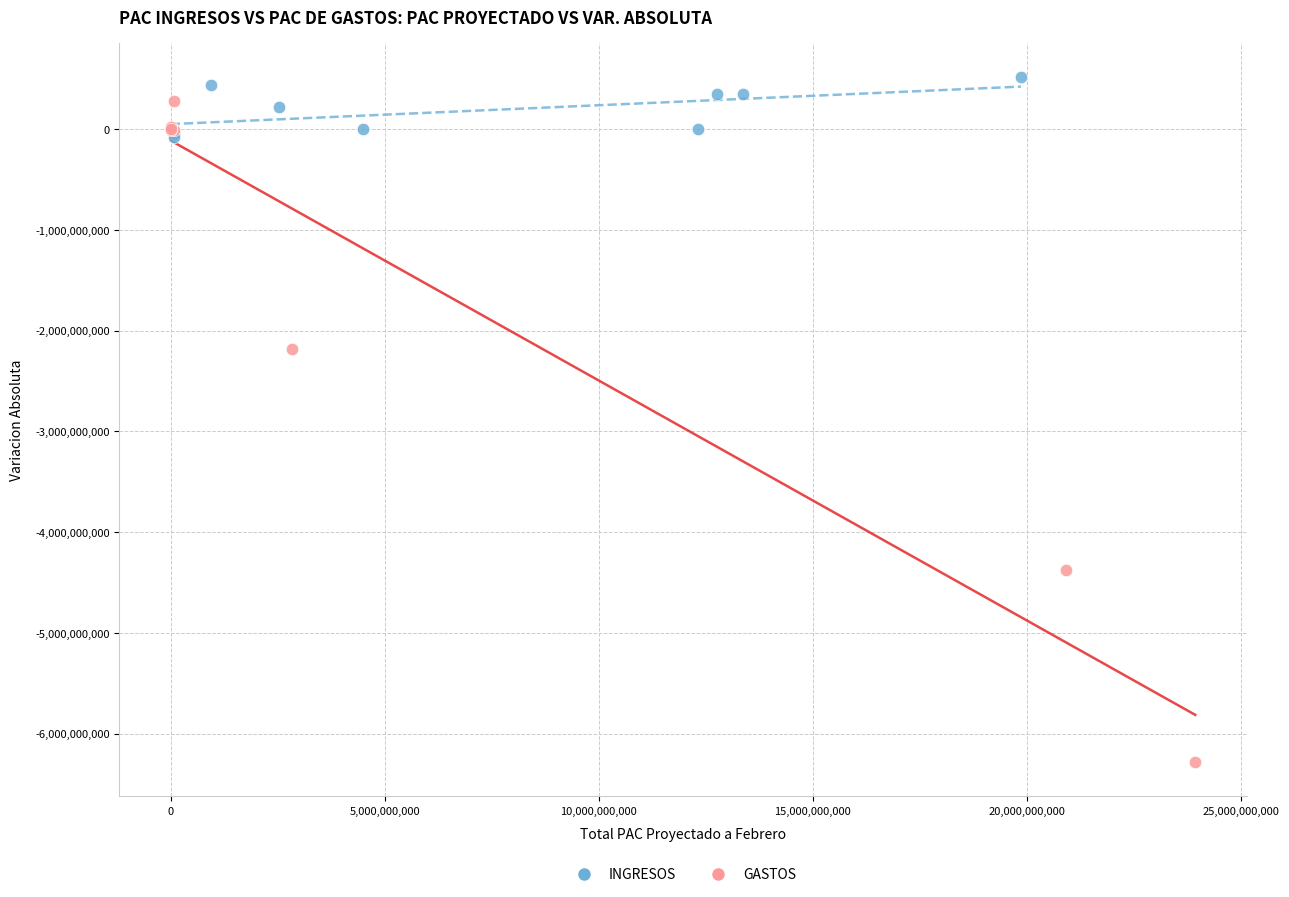

Which series has the widest spread of Y values?

GASTOS